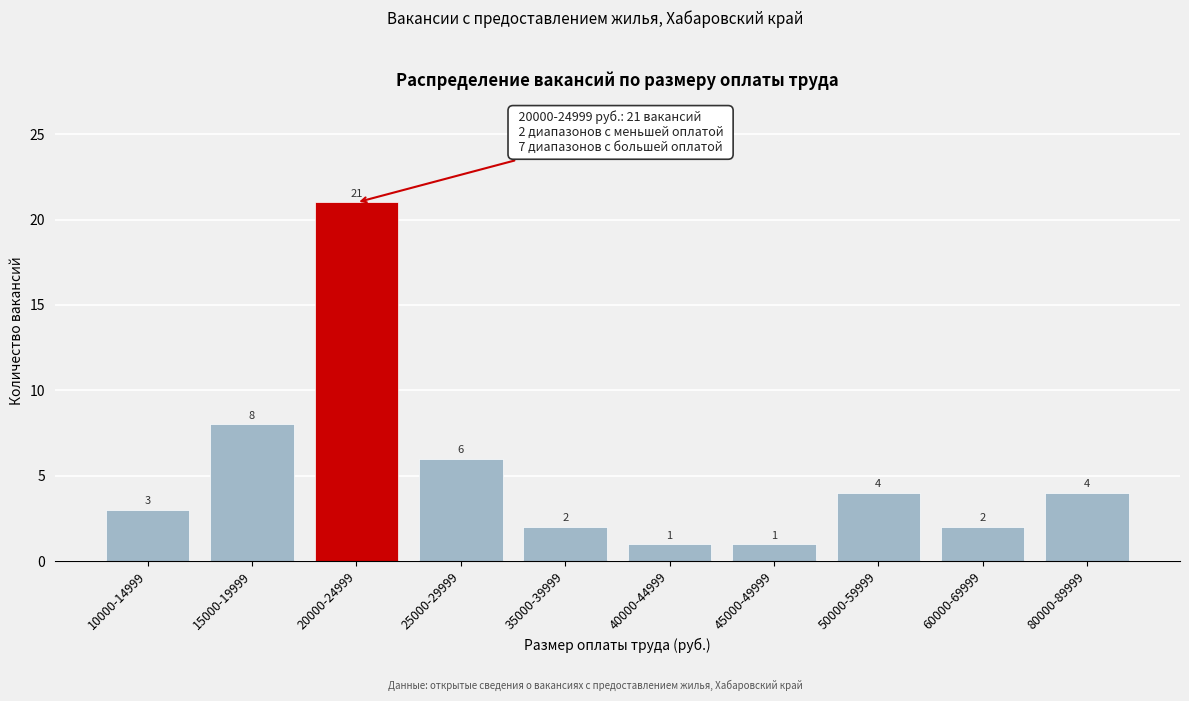

Reading left to right, transcribe all the data shown in this chart.

10000-14999=3	15000-19999=8	20000-24999=21	25000-29999=6	35000-39999=2	40000-44999=1	45000-49999=1	50000-59999=4	60000-69999=2	80000-89999=4